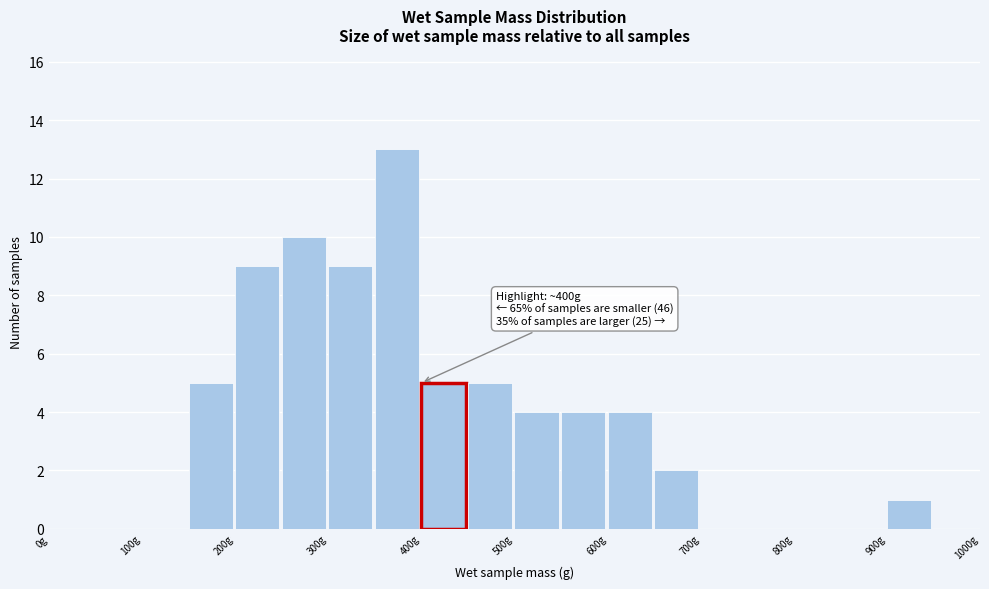

Which range on the x-axis has the tallest bar?

350 to 400